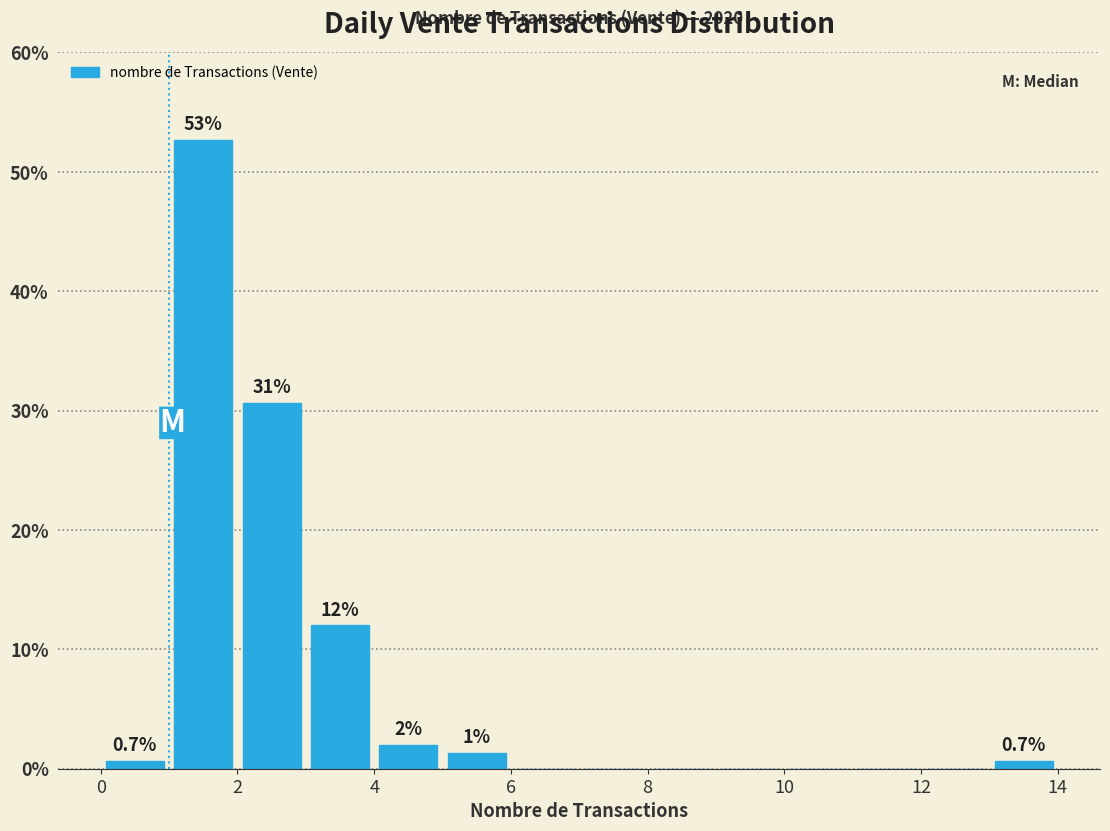

Which range on the x-axis has the tallest bar?

1 to 2